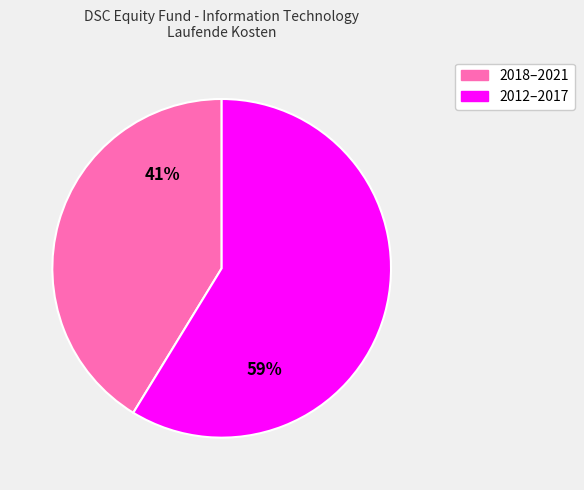

Is there a majority slice in this chart?

Yes